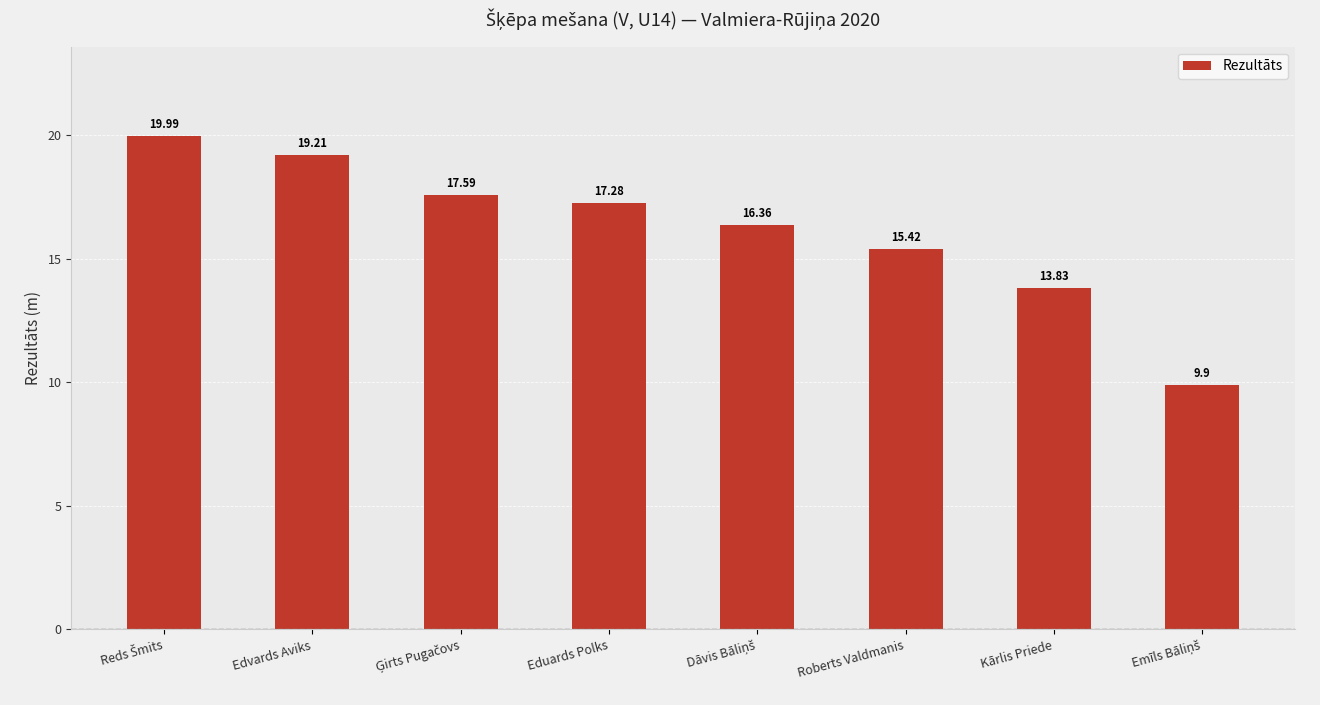

Count the number of data series in this chart.

1